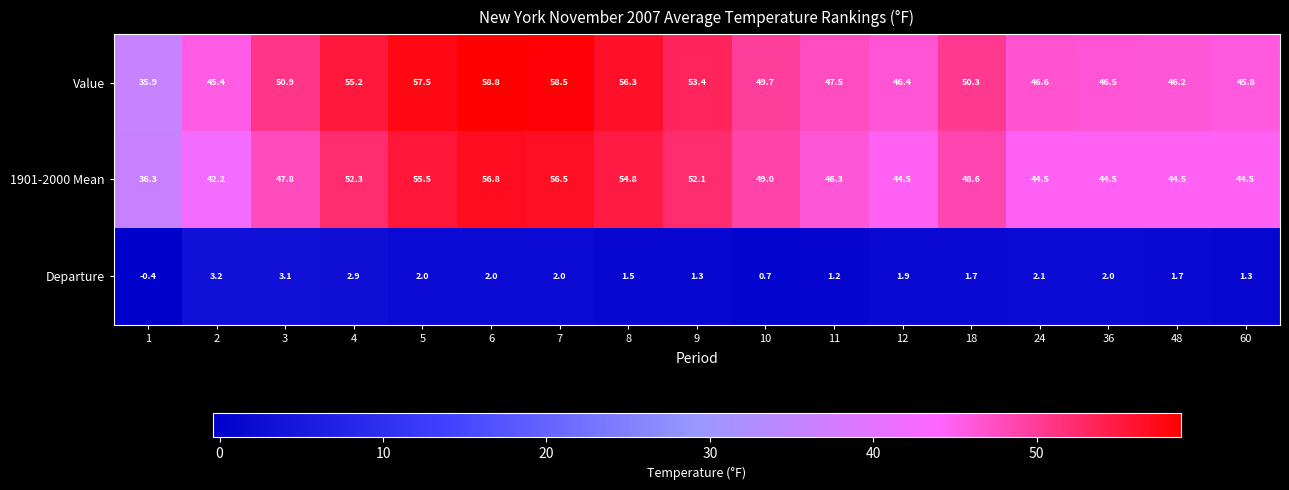

What is the minimum value shown in the chart?

-0.4